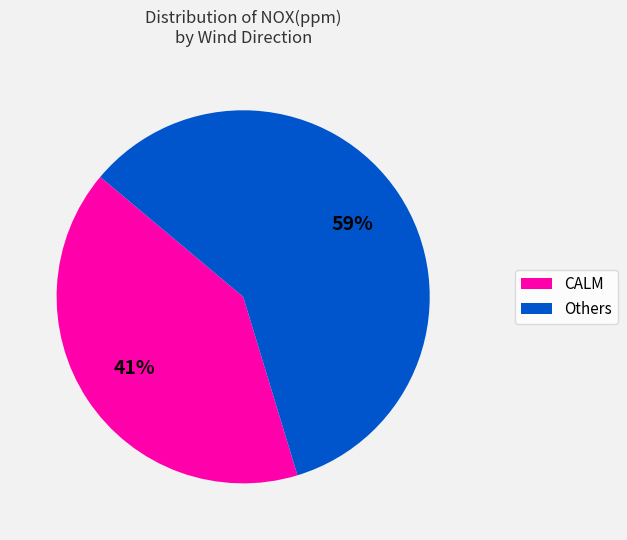

What percentage is the Others slice, to the nearest percent?

59%